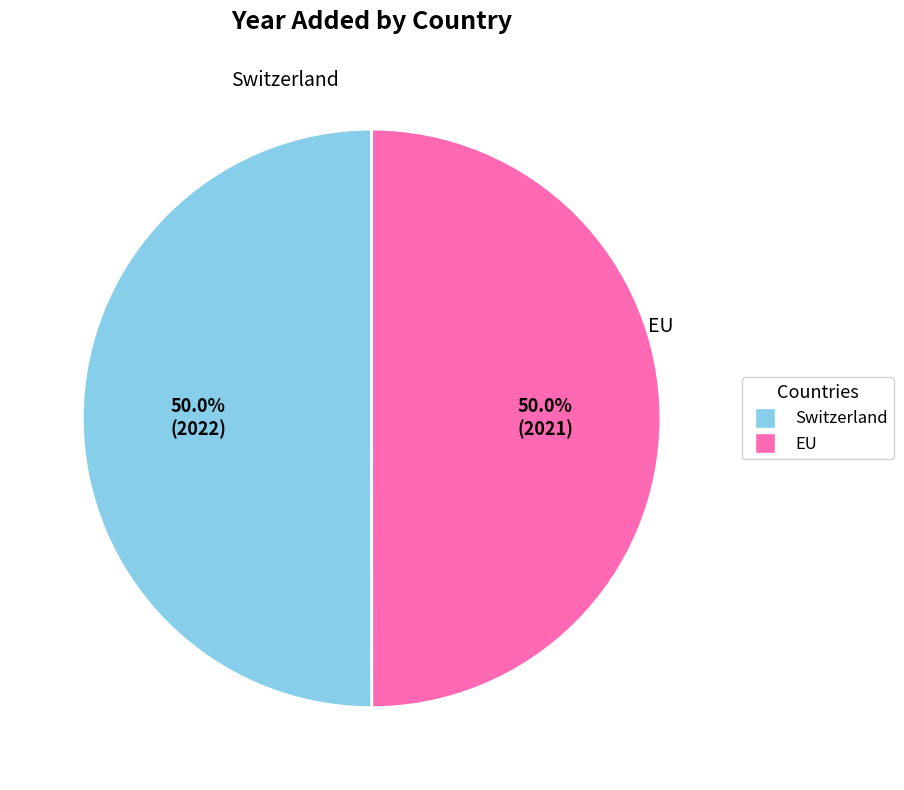

Combined, do Switzerland and EU account for over 50%?

Yes